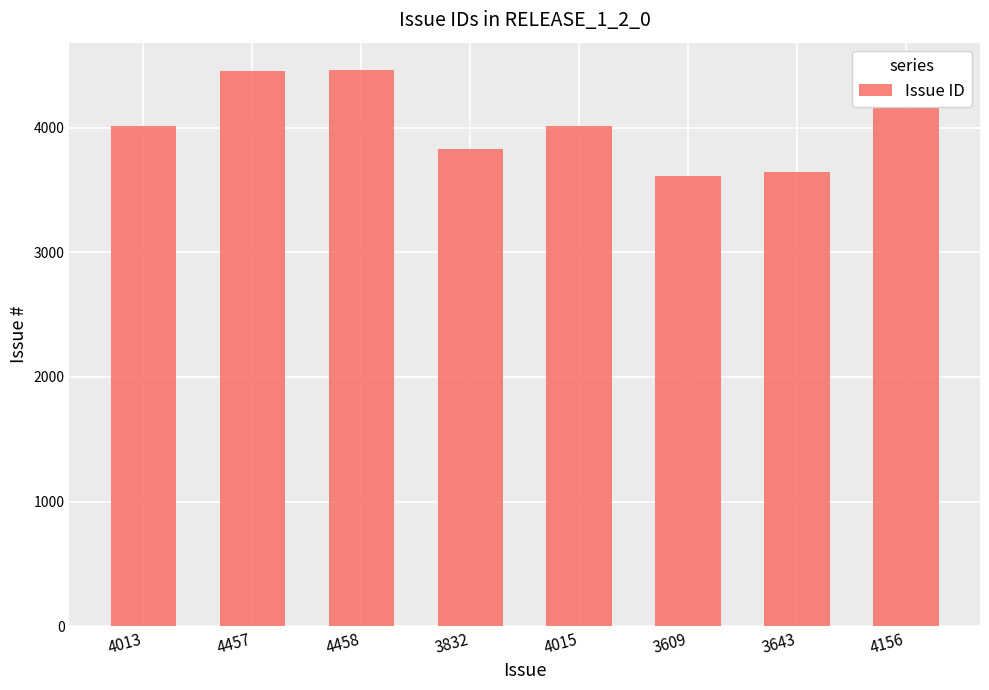

Are the bars horizontal?

No